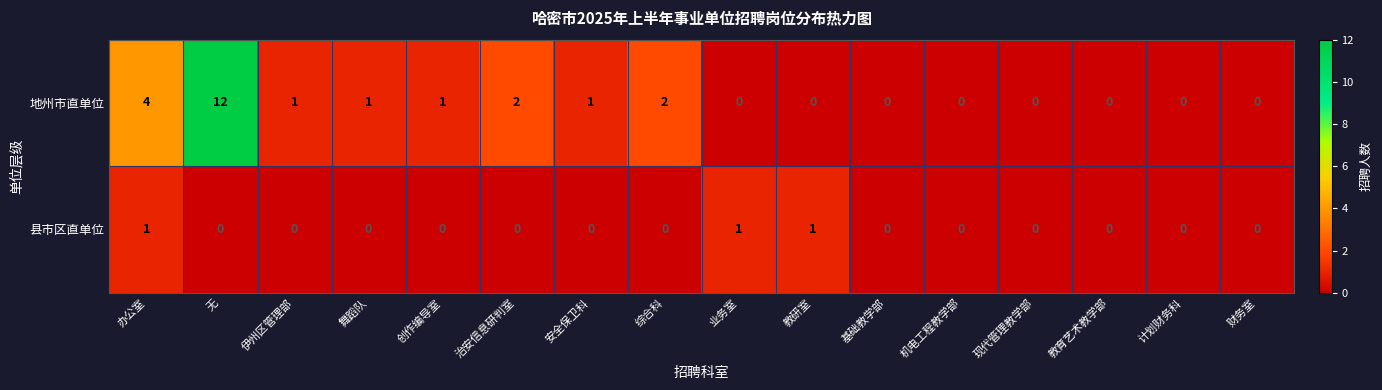

What is the difference between the maximum and second lowest values in the 地州市直单位 series?

12